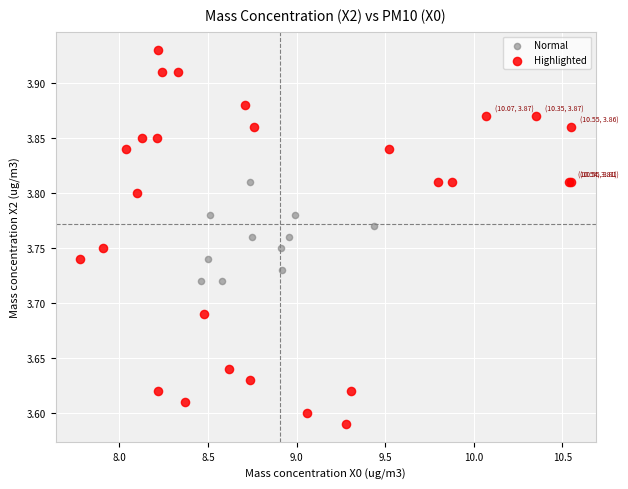

Which series has the largest Y range (max minus min)?

Highlighted